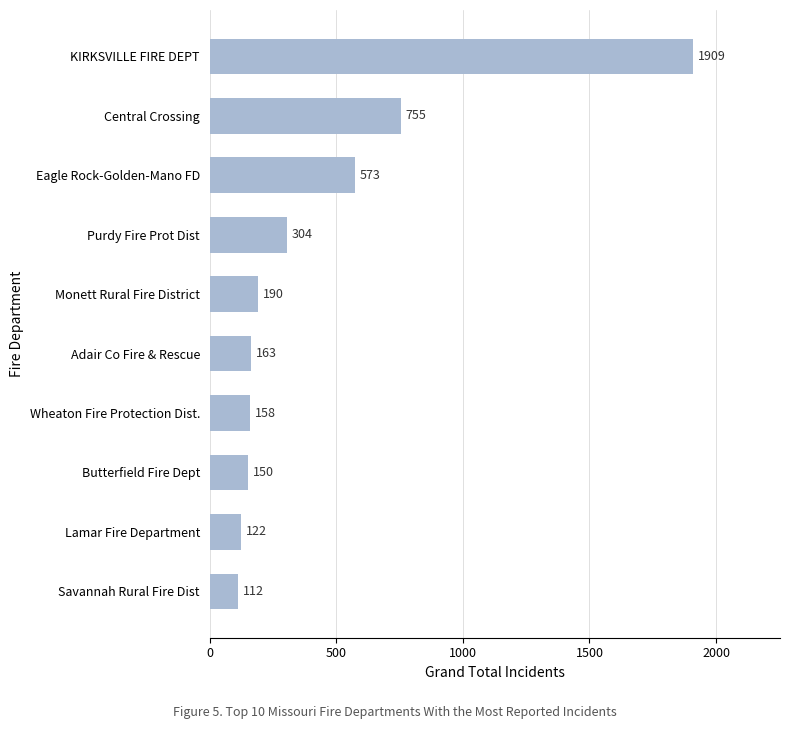

What is the sum of all values?

4436